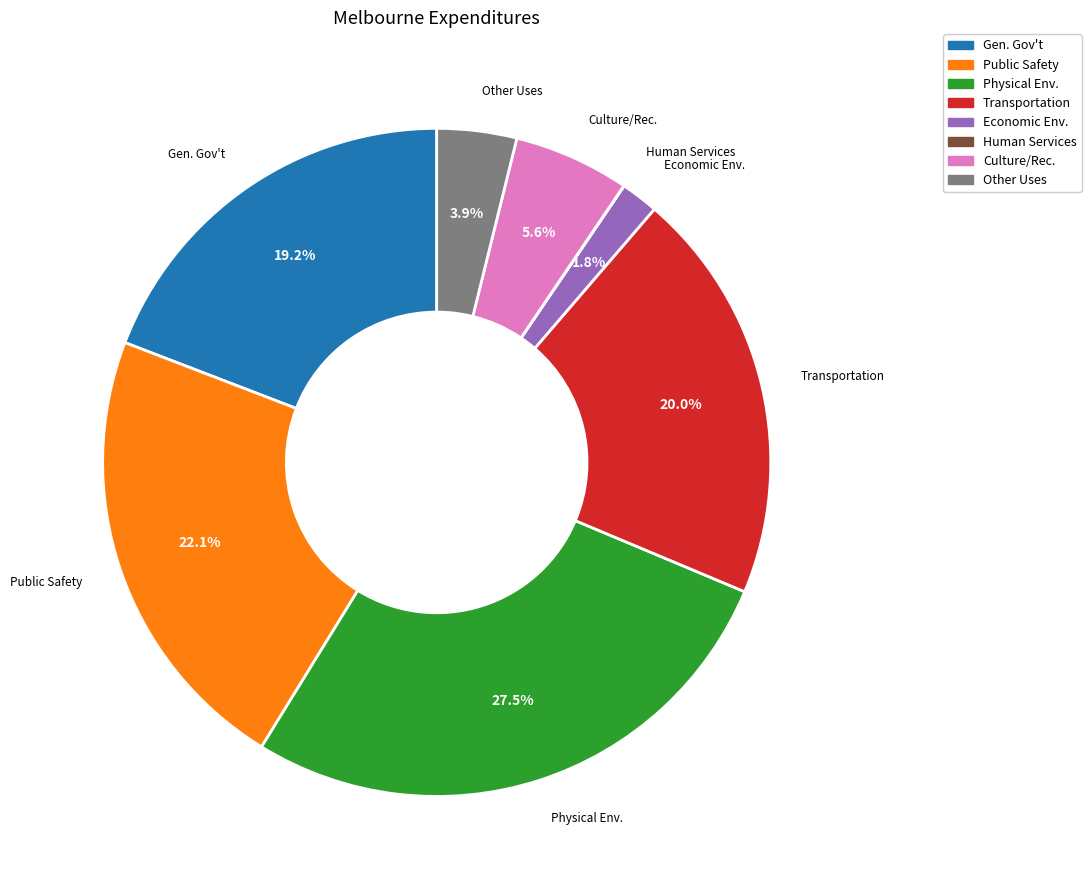

Does Economic Env. represent more than half of the total?

No